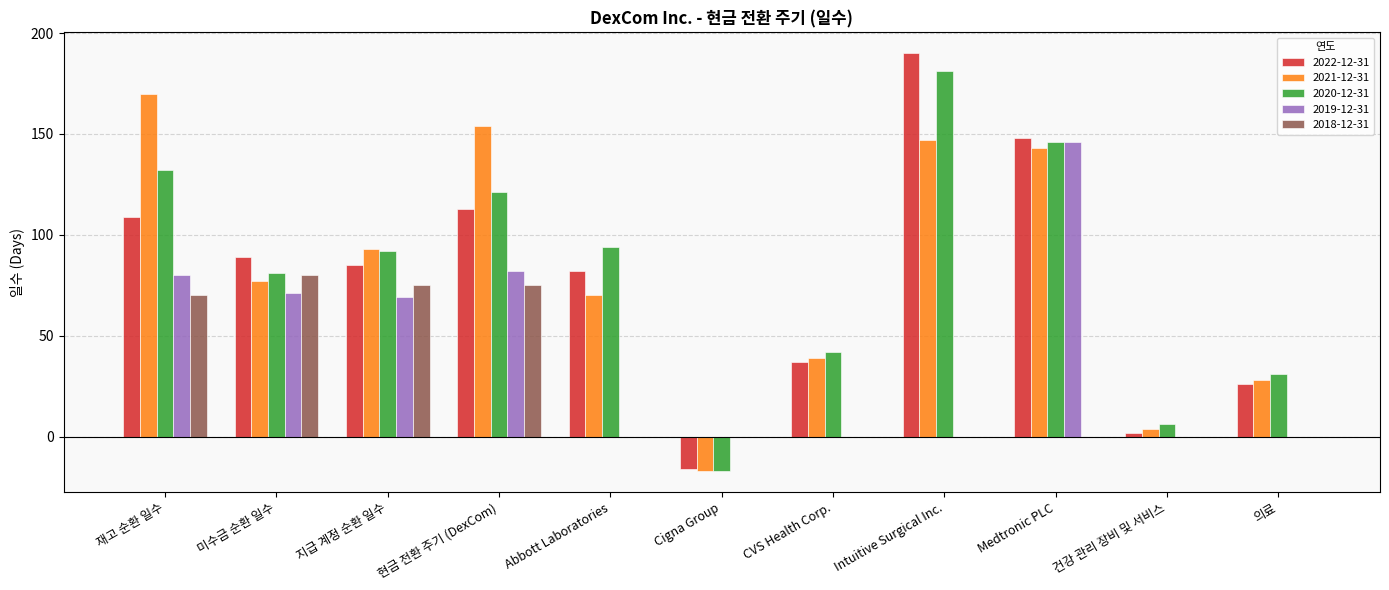

What is the approximate value of 2020-12-31 at 의료, to the nearest 10?

30